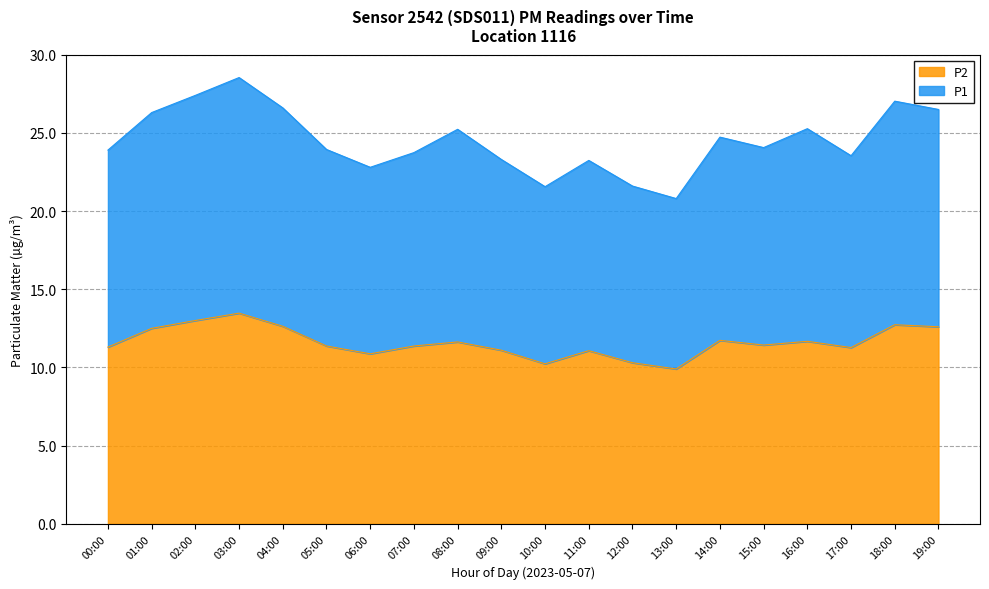

Reading left to right, what are all the values shown in this chart?

P1: 23.9	26.3	27.4	28.5	26.6	23.9	22.8	23.7	25.2	23.3	21.6	23.2	21.6	20.8	24.7	24.1	25.3	23.5	27.0	26.5
P2: 11.3	12.5	13.0	13.5	12.6	11.4	10.9	11.4	11.6	11.1	10.2	11.1	10.3	9.9	11.7	11.4	11.7	11.3	12.7	12.6